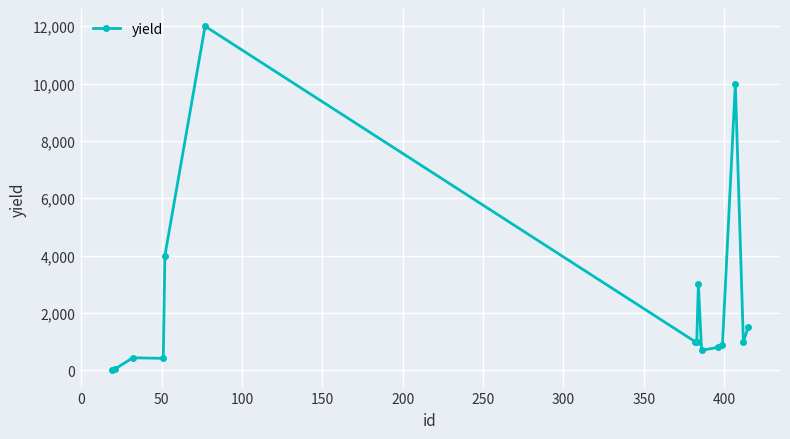

What is the average value?

2454